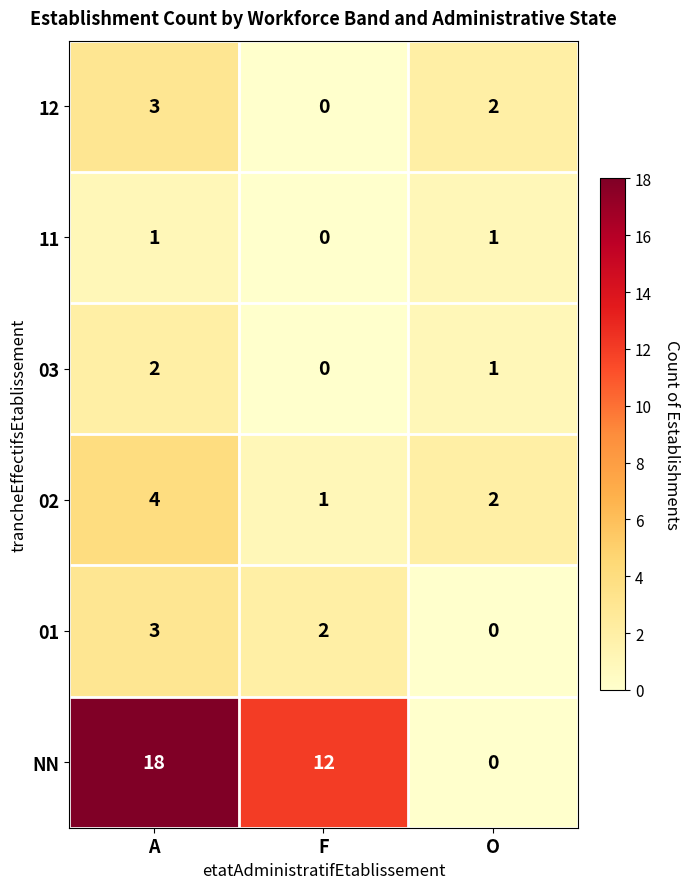

Is it true that 12 equals 1 at O?

False